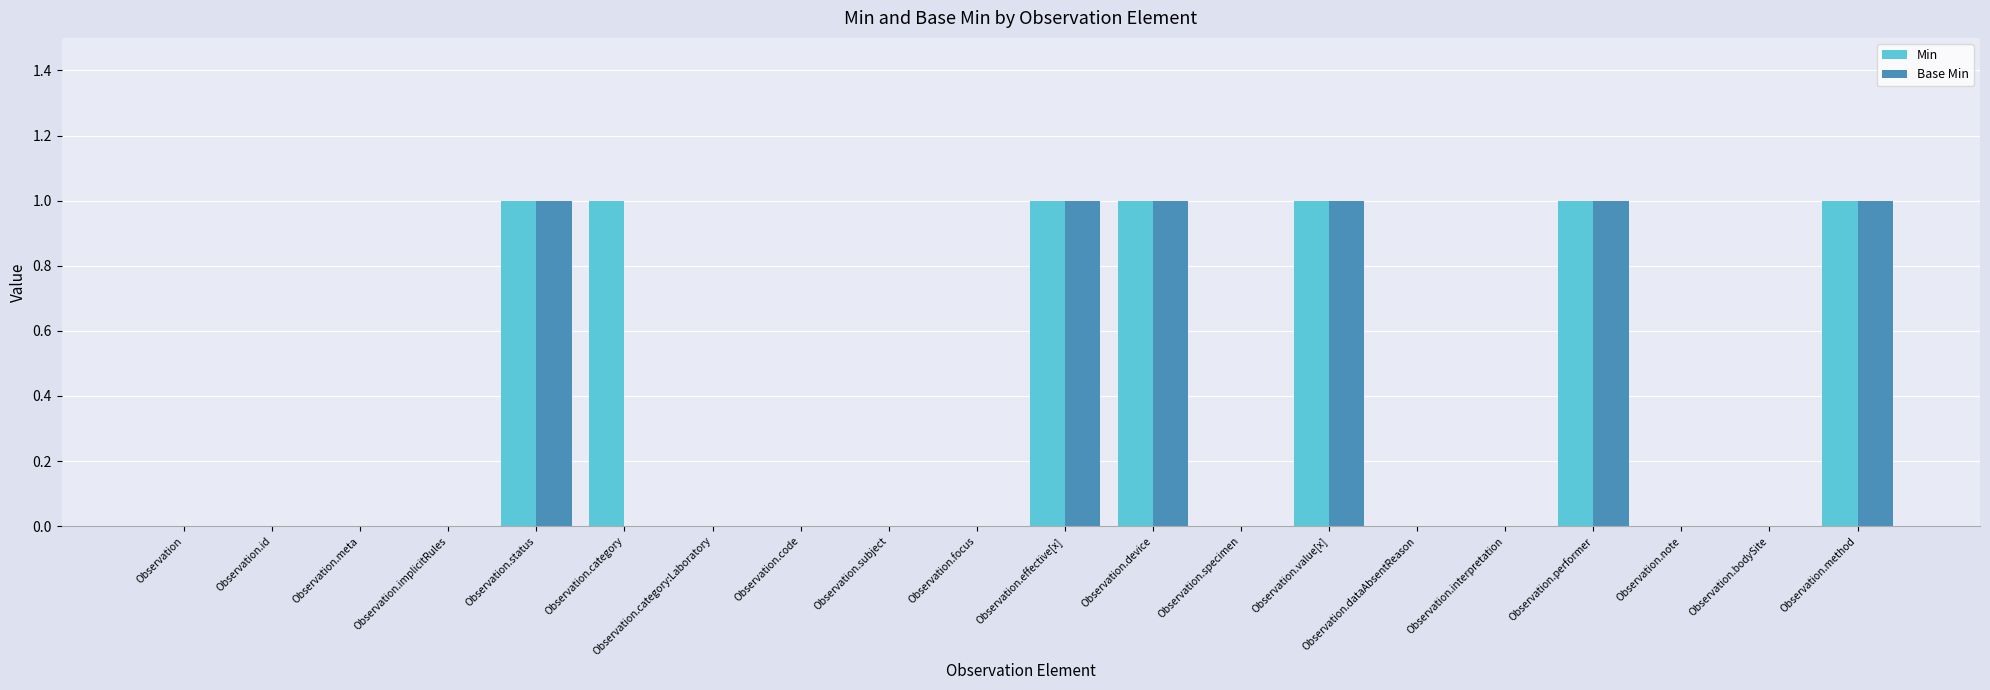

Reading left to right, extract all data points from this chart.

Min: Observation=0	Observation.id=0	Observation.meta=0	Observation.implicitRules=0	Observation.status=1	Observation.category=1	Observation.category:Laboratory=0	Observation.code=0	Observation.subject=0	Observation.focus=0	Observation.effective[x]=1	Observation.device=1	Observation.specimen=0	Observation.value[x]=1	Observation.dataAbsentReason=0	Observation.interpretation=0	Observation.performer=1	Observation.note=0	Observation.bodySite=0	Observation.method=1
Base Min: Observation=0	Observation.id=0	Observation.meta=0	Observation.implicitRules=0	Observation.status=1	Observation.category=0	Observation.category:Laboratory=0	Observation.code=0	Observation.subject=0	Observation.focus=0	Observation.effective[x]=1	Observation.device=1	Observation.specimen=0	Observation.value[x]=1	Observation.dataAbsentReason=0	Observation.interpretation=0	Observation.performer=1	Observation.note=0	Observation.bodySite=0	Observation.method=1